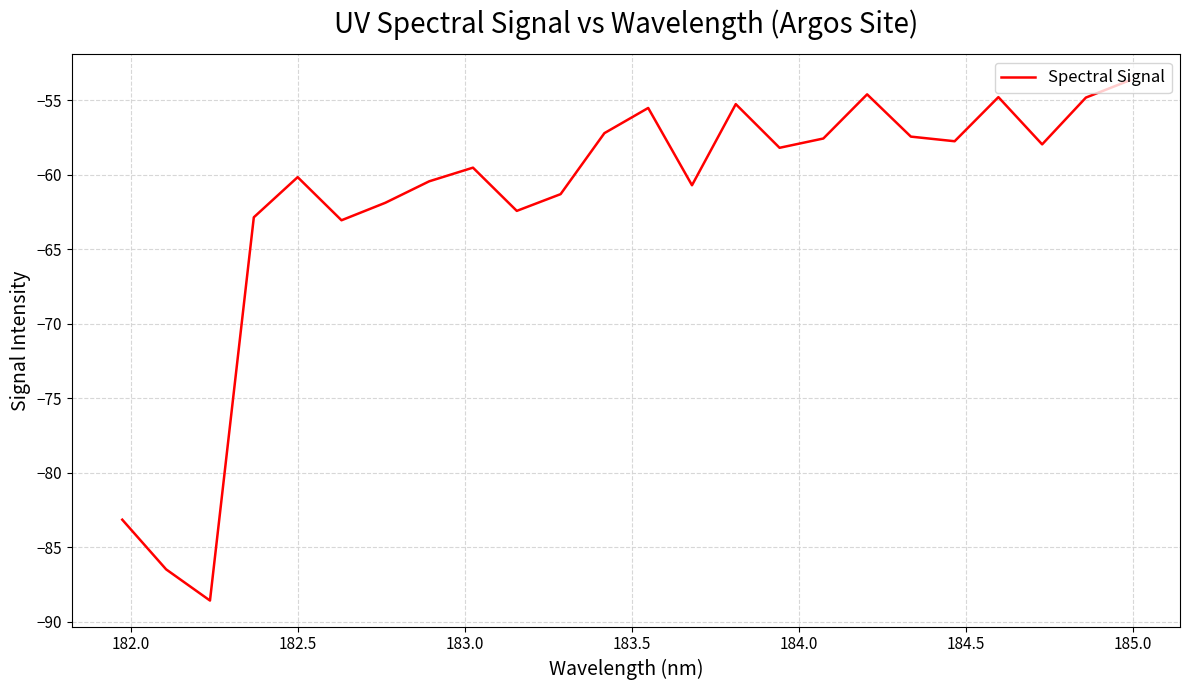

What is the difference between the maximum and minimum values?

34.9